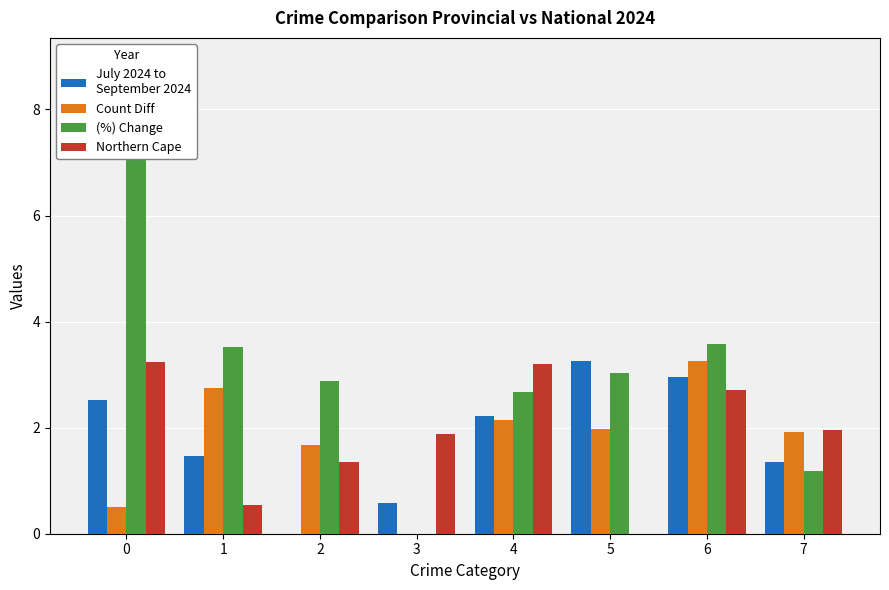

How many values in the (%) Change series exceed 3?

4